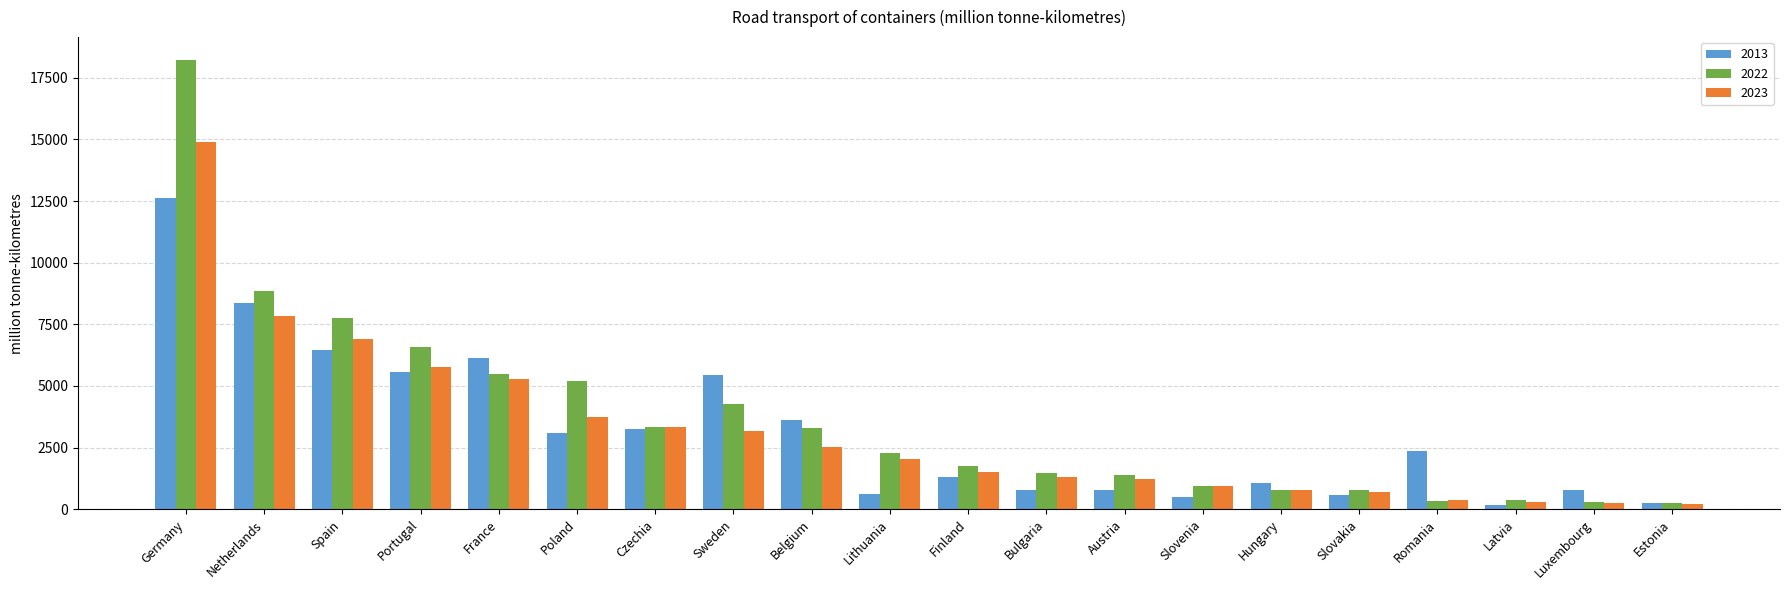

Rank the series by their maximum value, from highest to lowest.

2022, 2023, 2013